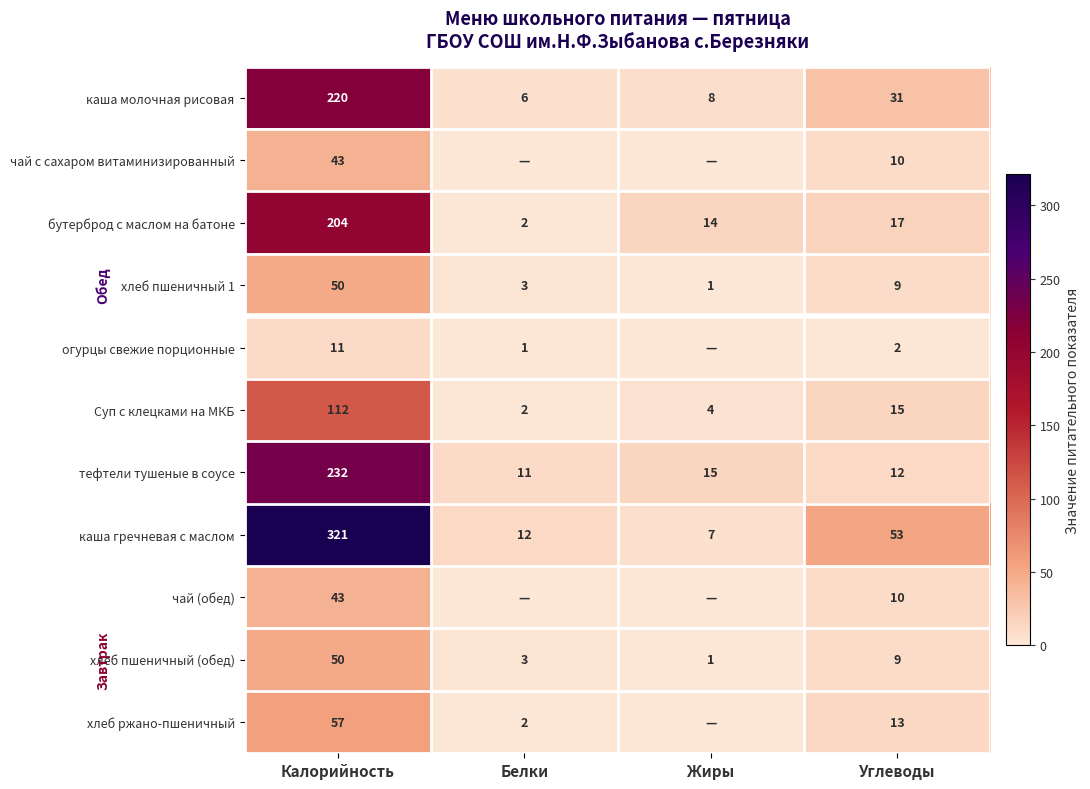

Where is каша молочная рисовая nearest to the value 113?

Углеводы